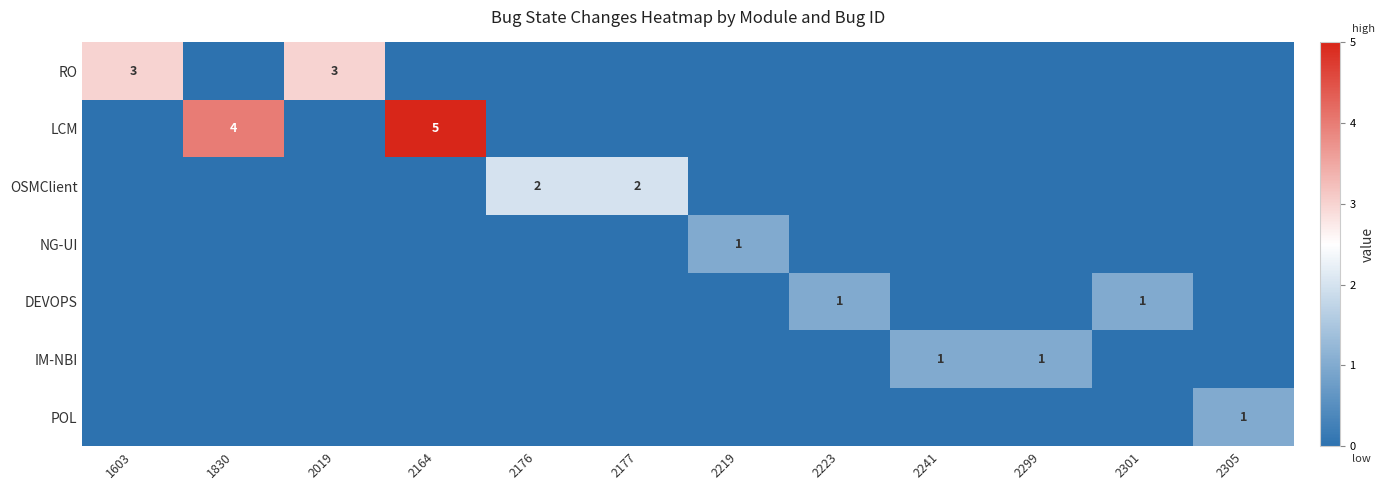

At which category is the sum across all series the highest?

2164